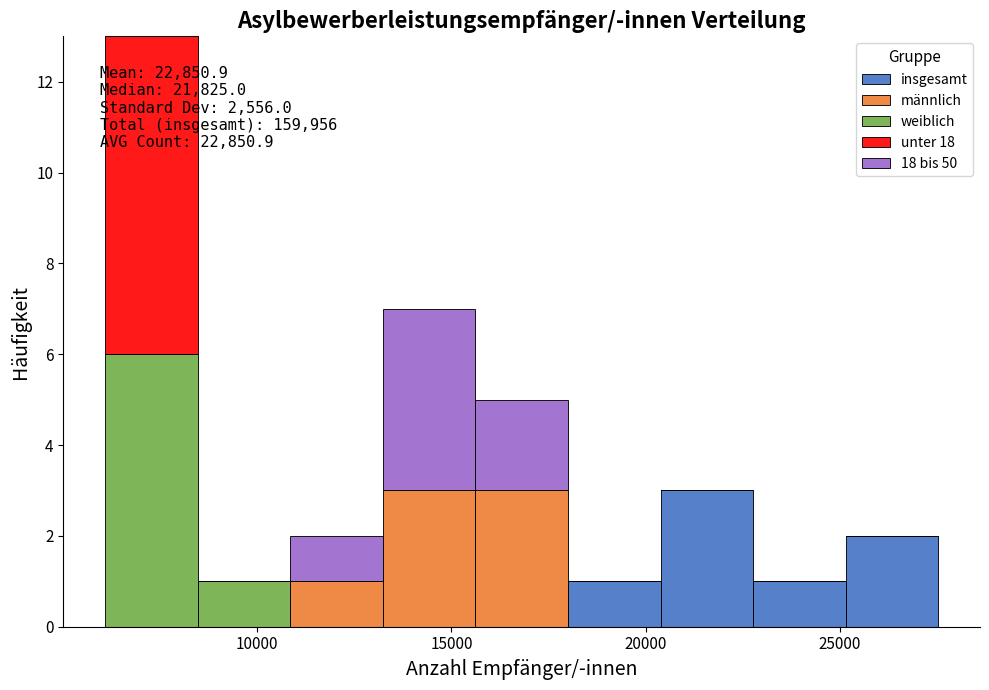

Which range on the x-axis has the tallest stacked bar (by total height)?

6000 to 8500